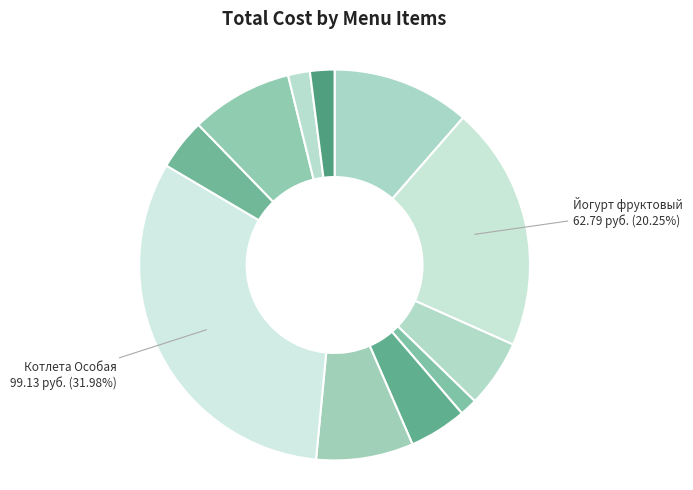

To the nearest percent, what is the average slice percentage?

9%